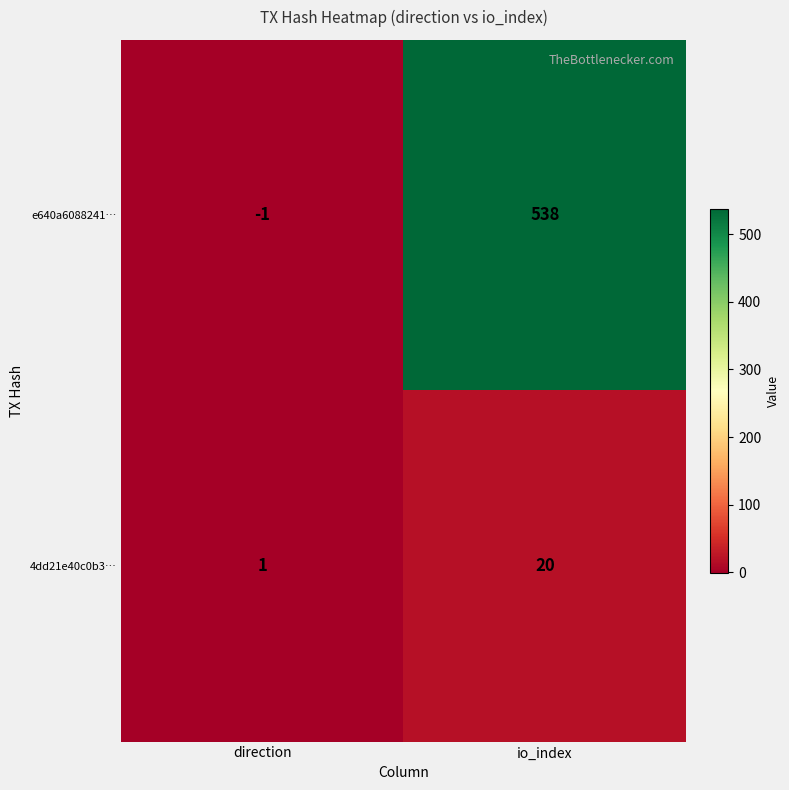

Is it true that 4dd21e40c0b3… equals 1 at direction?

True